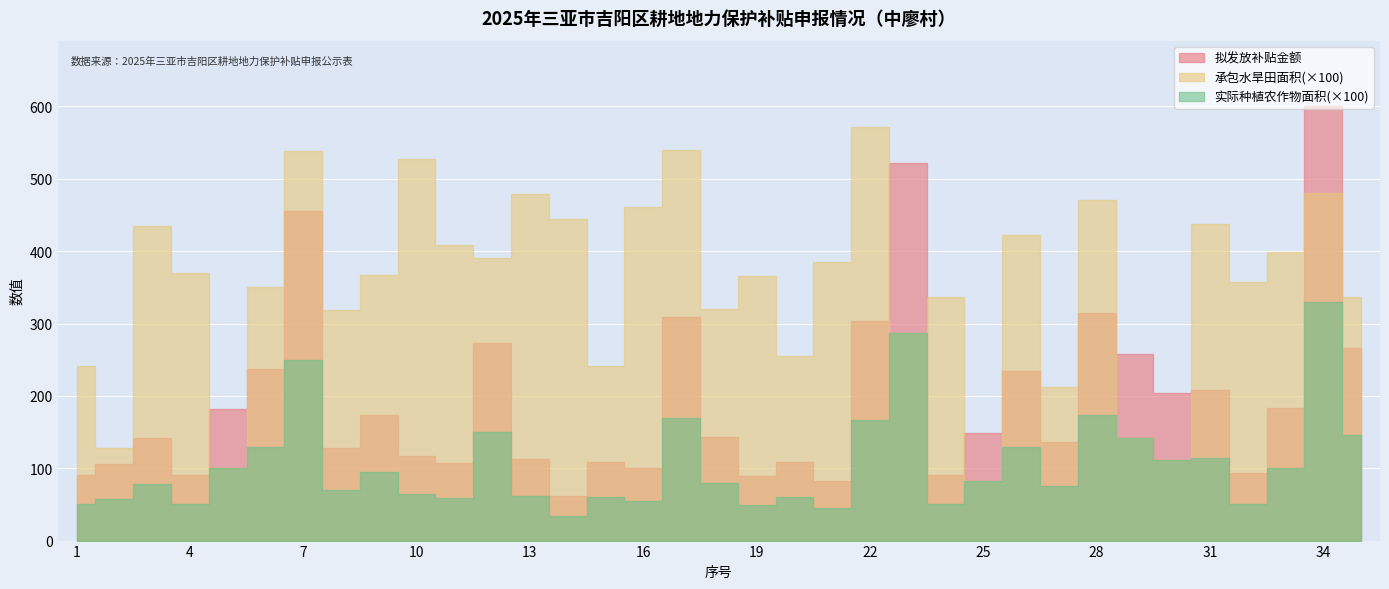

What are all the series names shown in the legend?

拟发放补贴金额, 承包水旱田面积, 实际种植农作物面积